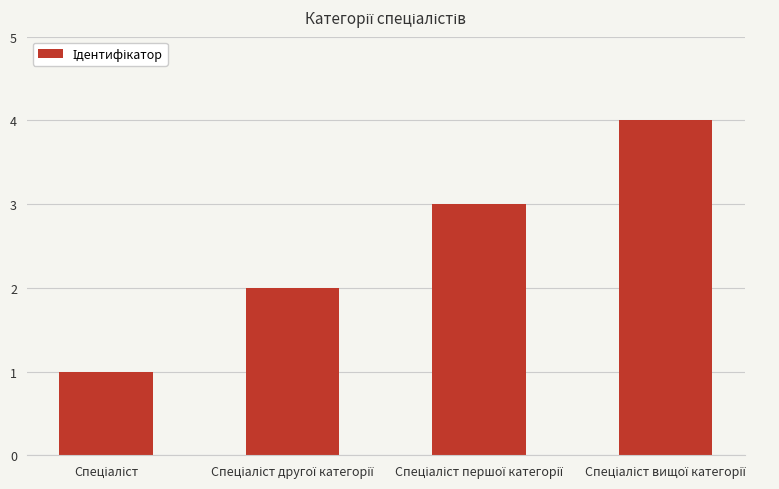

What is the greatest value displayed?

4